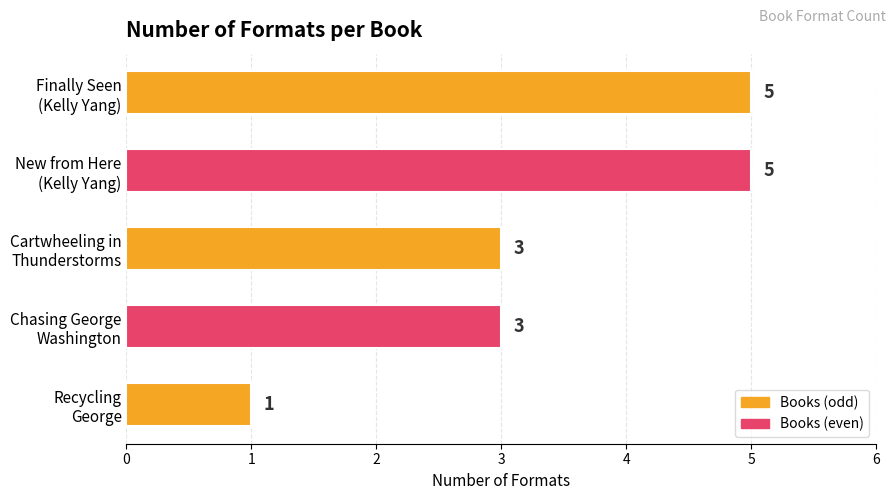

What is the difference between the maximum and minimum values?

4